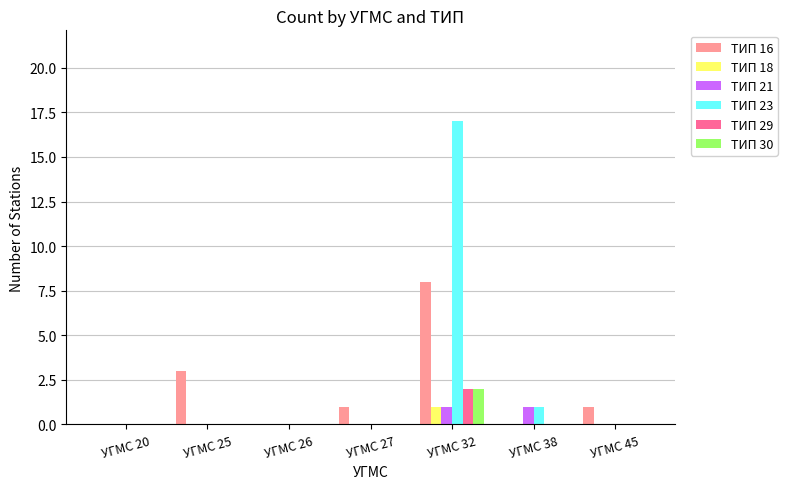

Where is ТИП 23 nearest to the value 8?

УГМС 38